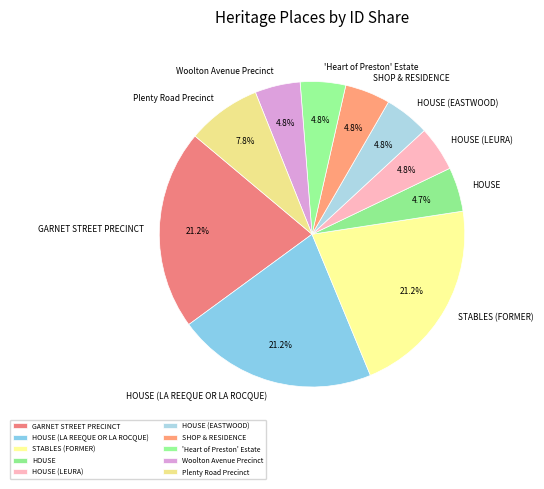

Is there any slice that represents more than half of the pie?

No